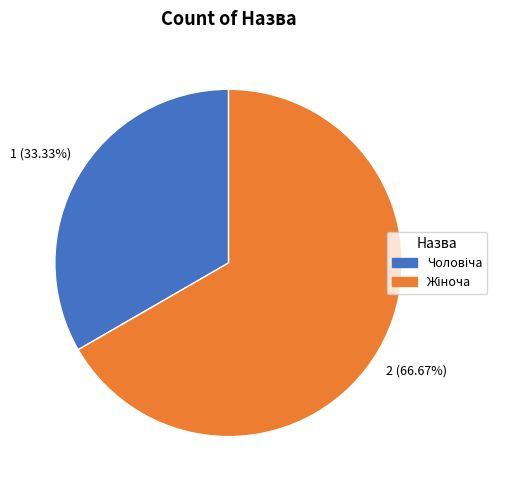

Is there any slice that represents more than half of the pie?

Yes